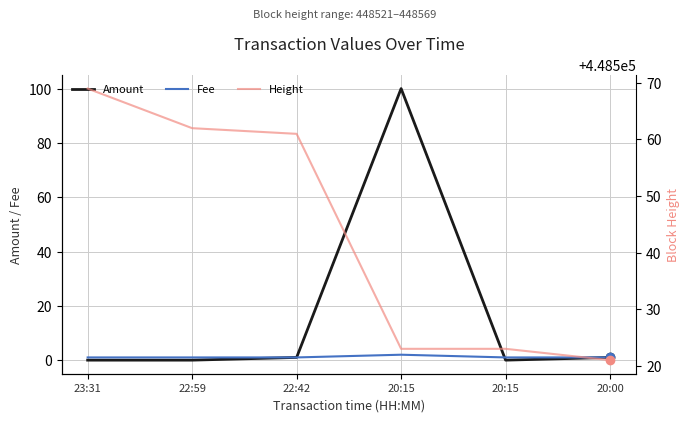

Which series has the largest total across all categories?

Height